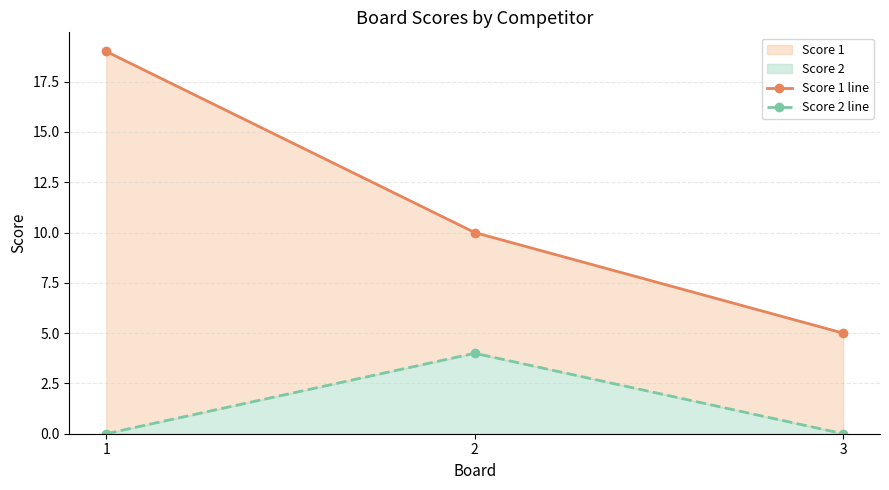

Count the Score 2 line values in the range 0 to 4.

3